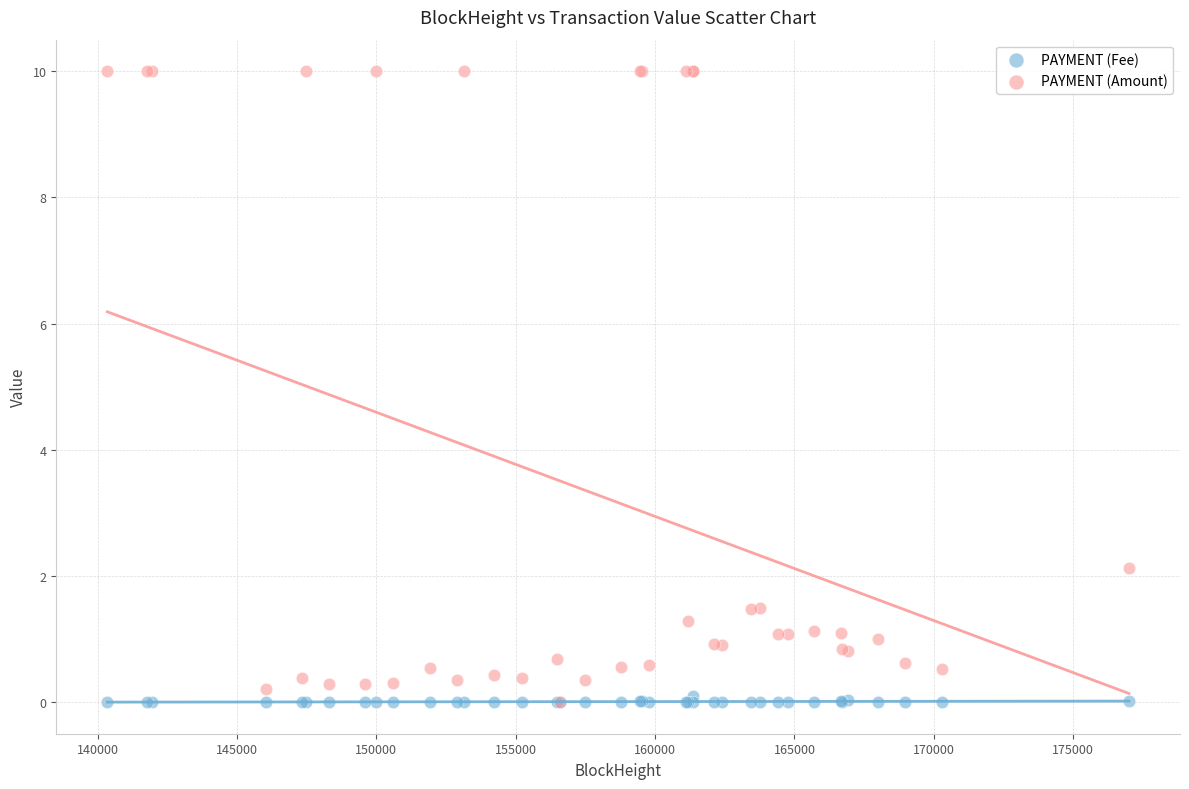

Across all series, what Y value is closest to 5?

2.1